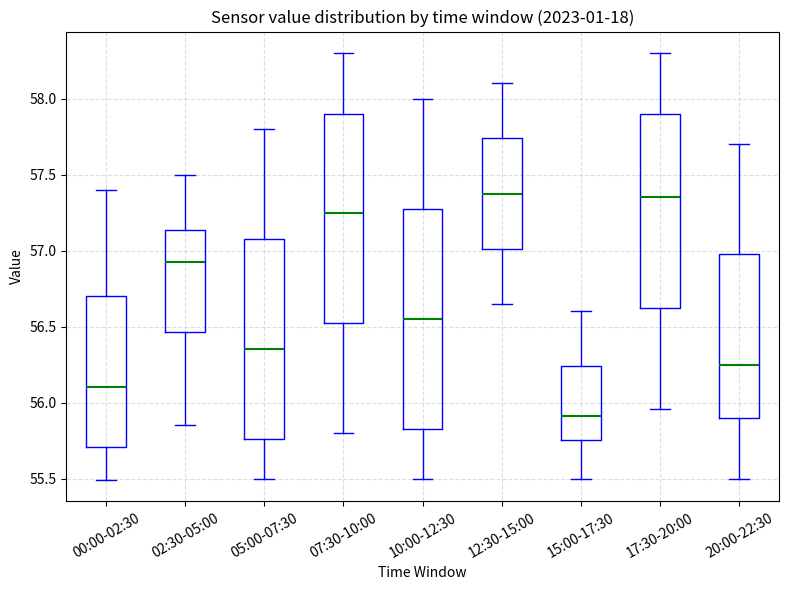

Which box has the lowest median line?

15:00-17:30